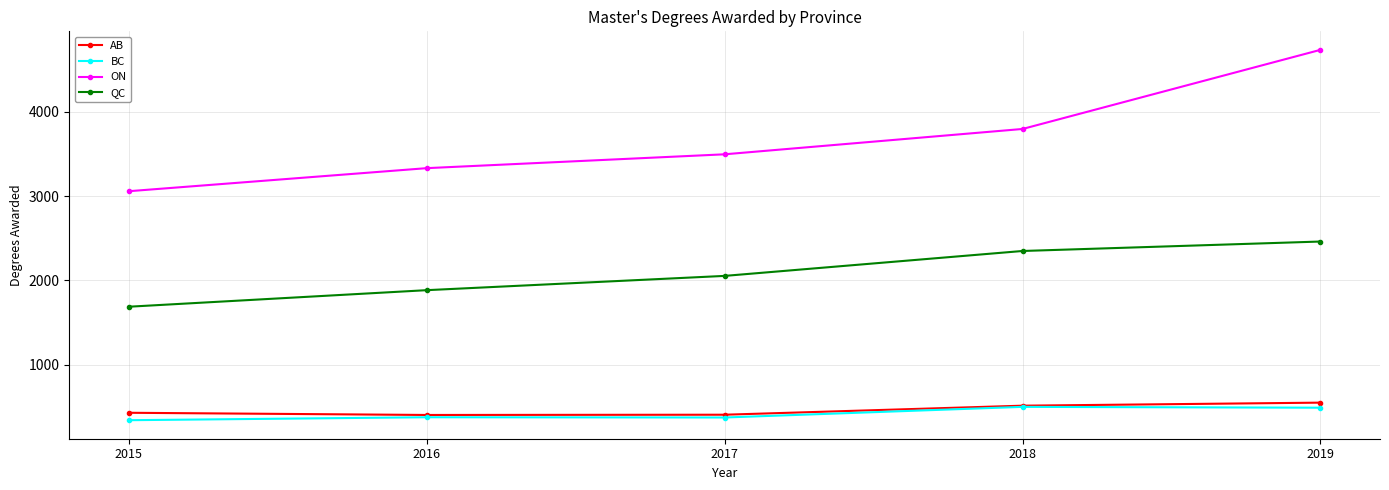

Which series has the largest range (max minus min)?

ON